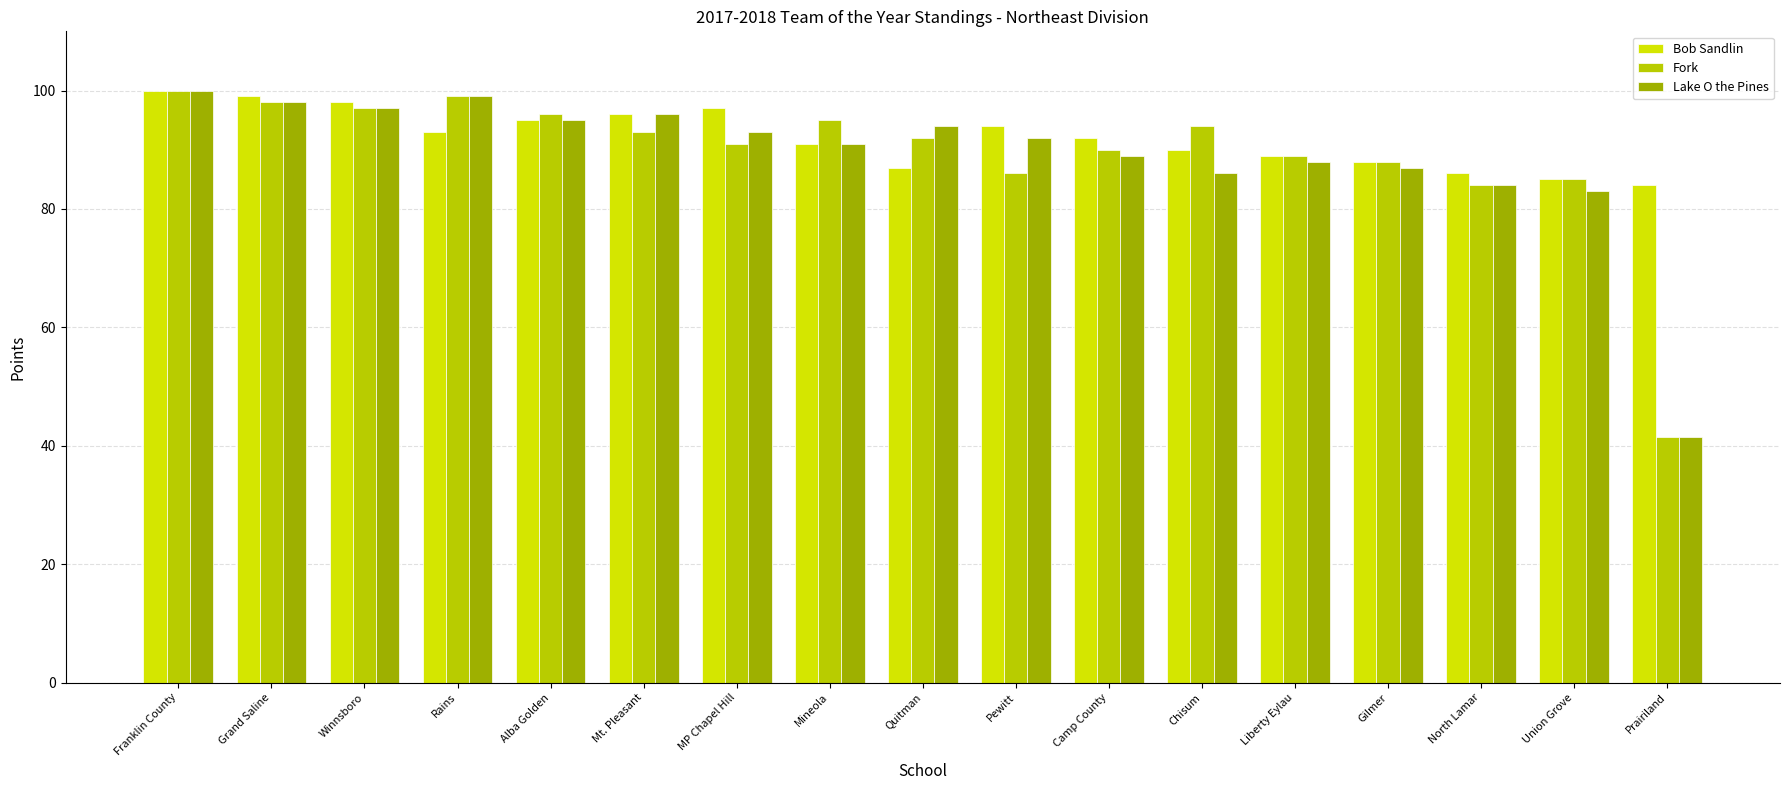

What is the difference between the maximum and minimum values in the Lake O the Pines series?

58.5